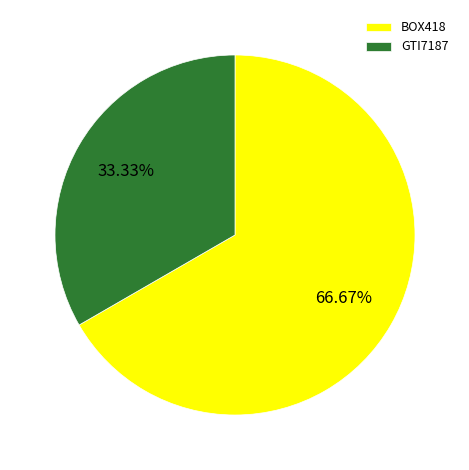

Is it true that BOX418 is 53% of the pie?

False